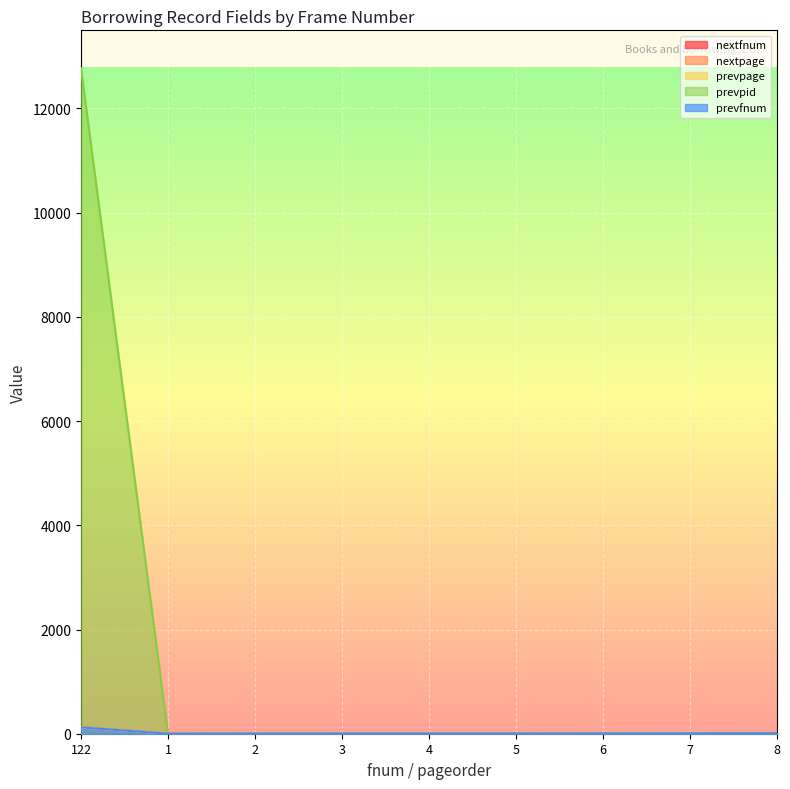

True or false: prevpage and prevpid intersect in this chart.

False